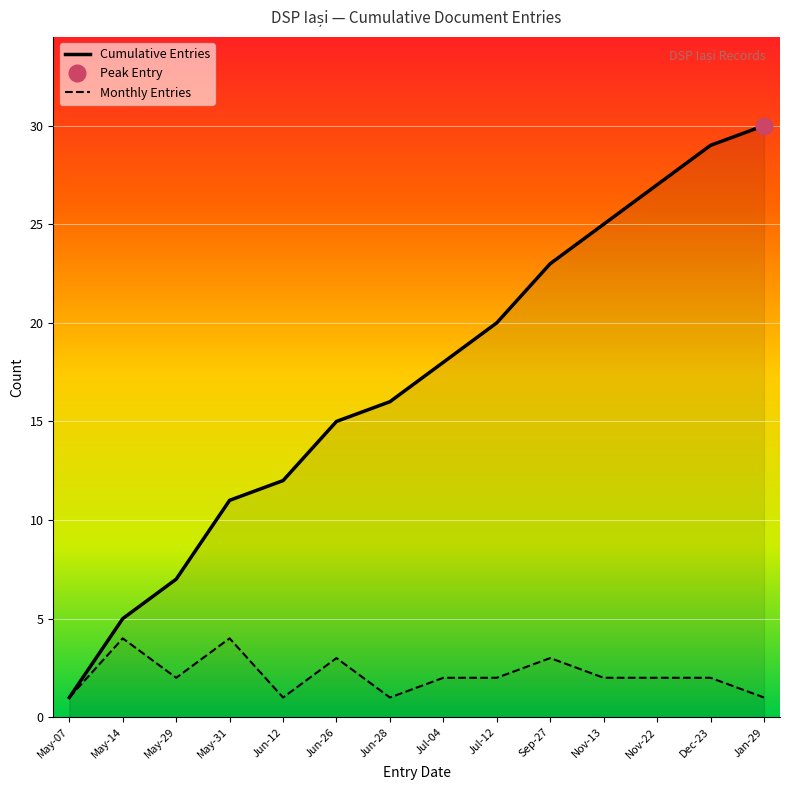

How many values in the Monthly Entries series exceed 2?

4